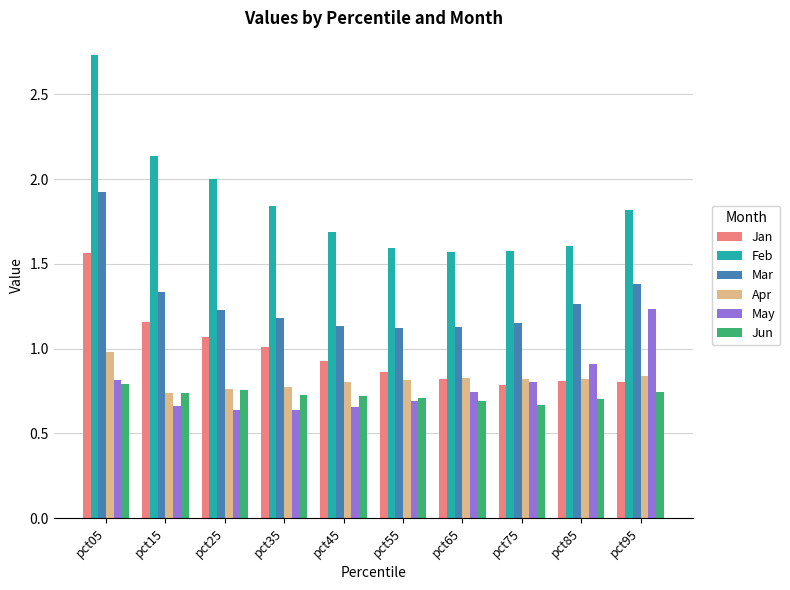

List the series in order of their peak value, highest first.

Feb, Mar, Jan, May, Apr, Jun